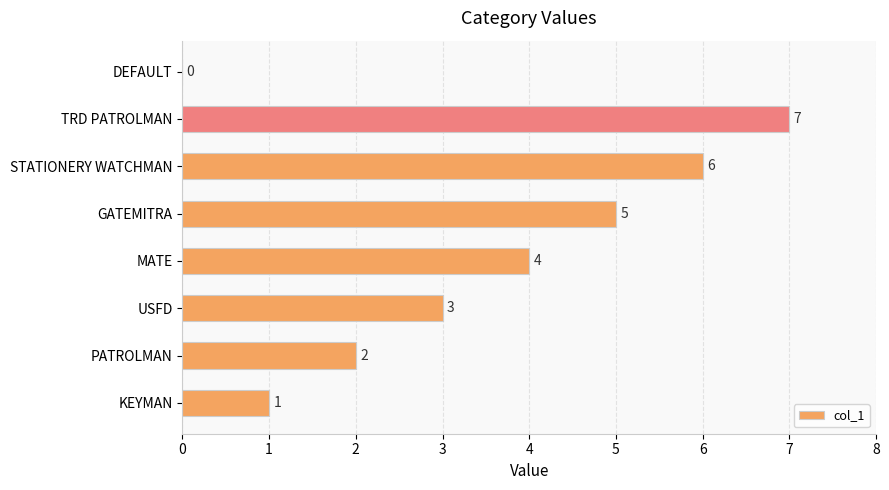

What is the sum of the values at DEFAULT and GATEMITRA?

5